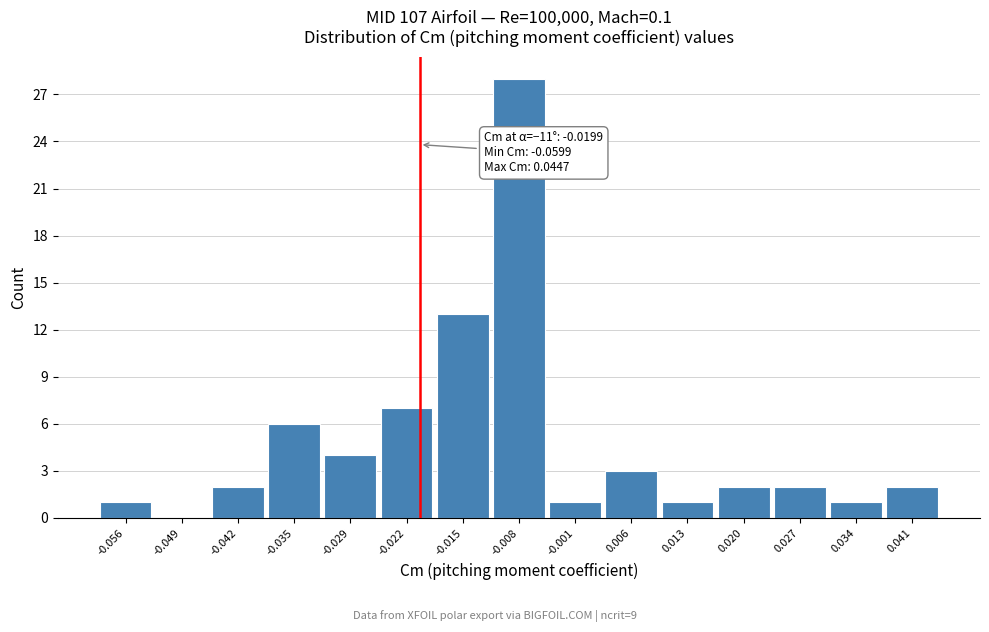

Which range on the x-axis has the tallest bar?

-0.011 to -0.004